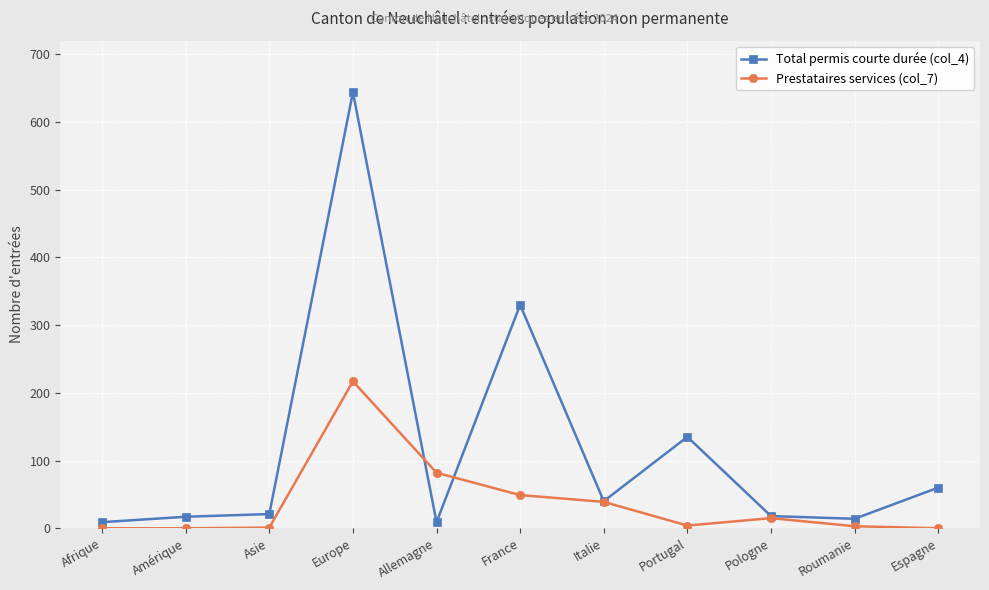

What are all the series names shown in the legend?

Total permis courte durée (col_4), Prestataires services (col_7)